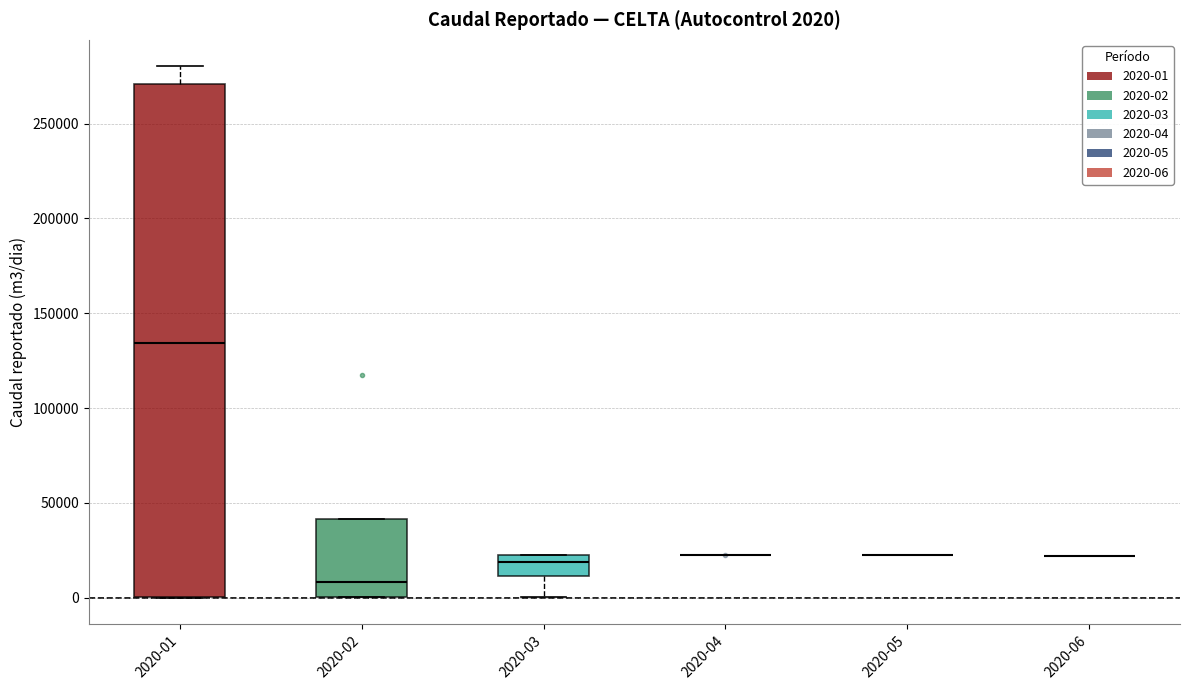

Comparing the boxes themselves (not the whiskers), which one is the tallest?

2020-01